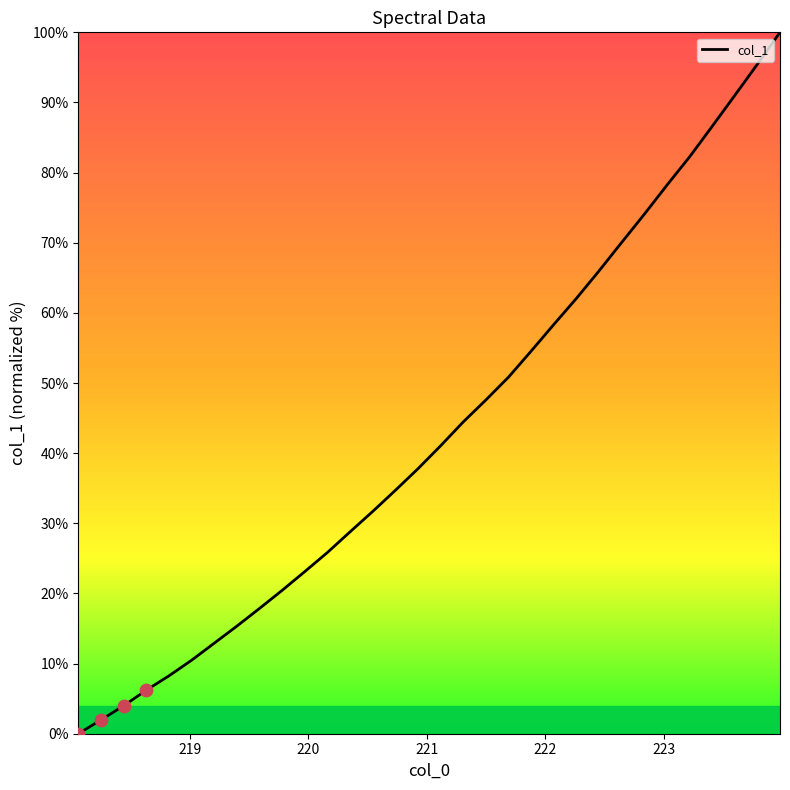

What is the difference between the maximum and minimum values?

100.0